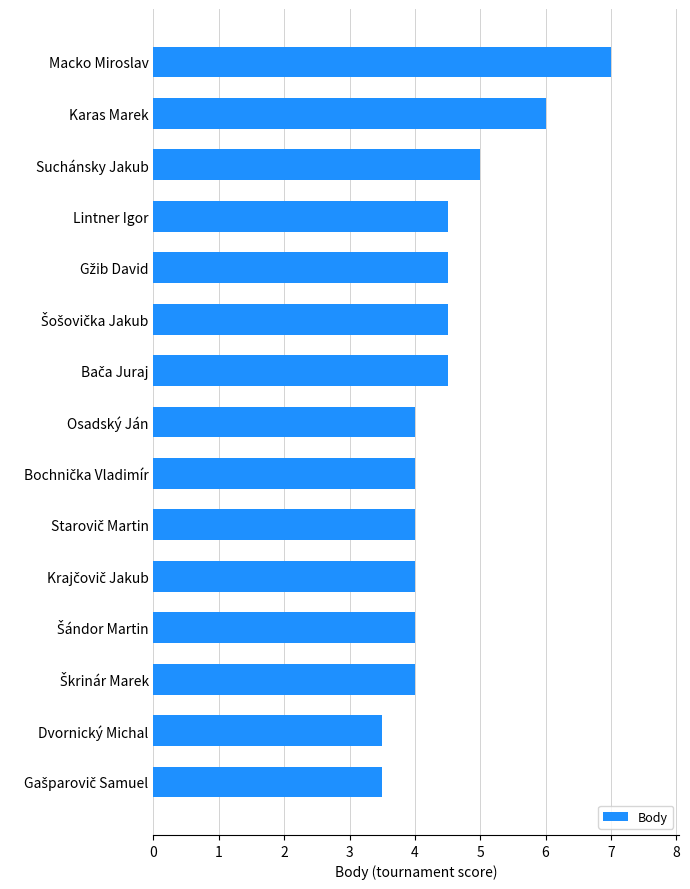

Which label corresponds to the largest value in the chart?

Macko Miroslav